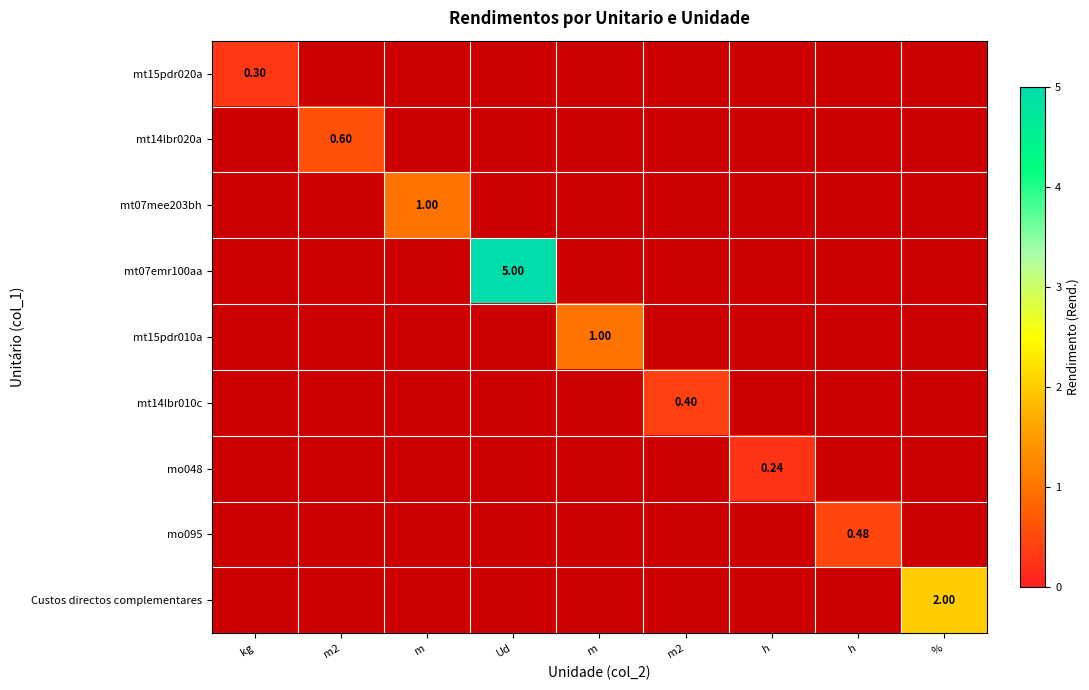

Rank the categories by mo048 value from lowest to highest.

kg, m2, m, Ud, m, m2, h, h, %